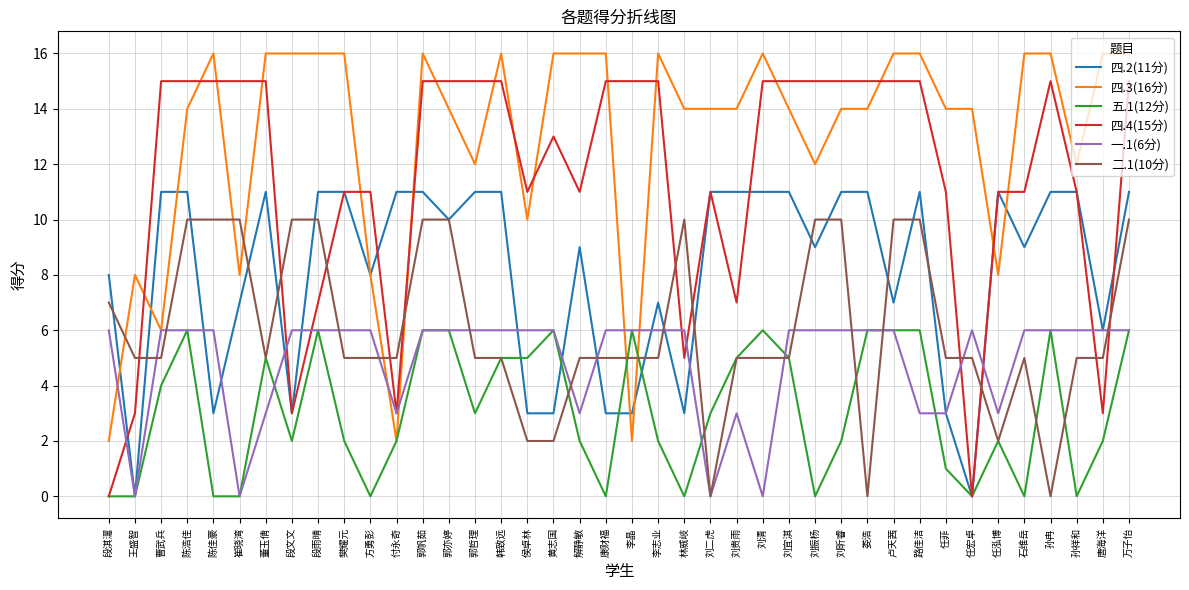

Where is 四.2(11分) nearest to the value 5?

唐海洋